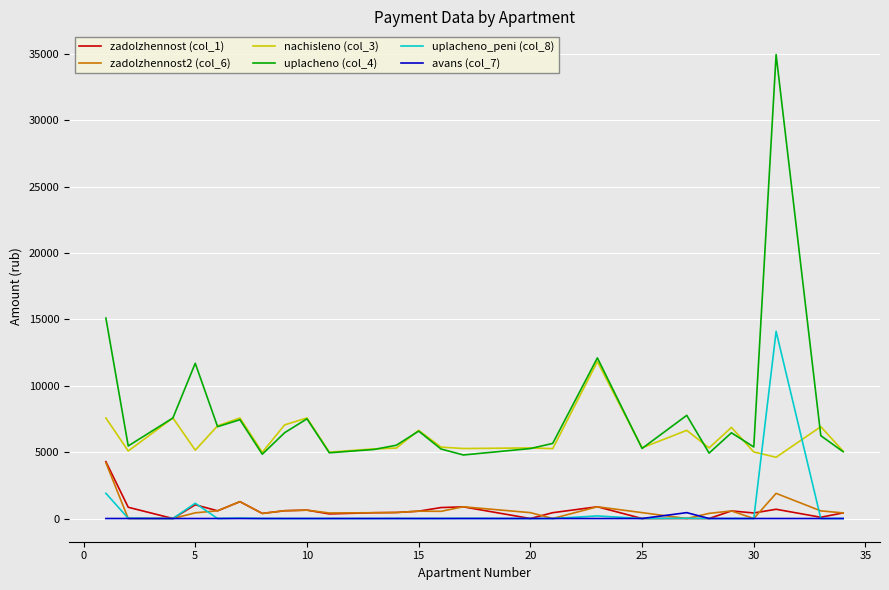

True or false: nachisleno (col_3) and zadolzhennost (col_1) cross at least once.

False